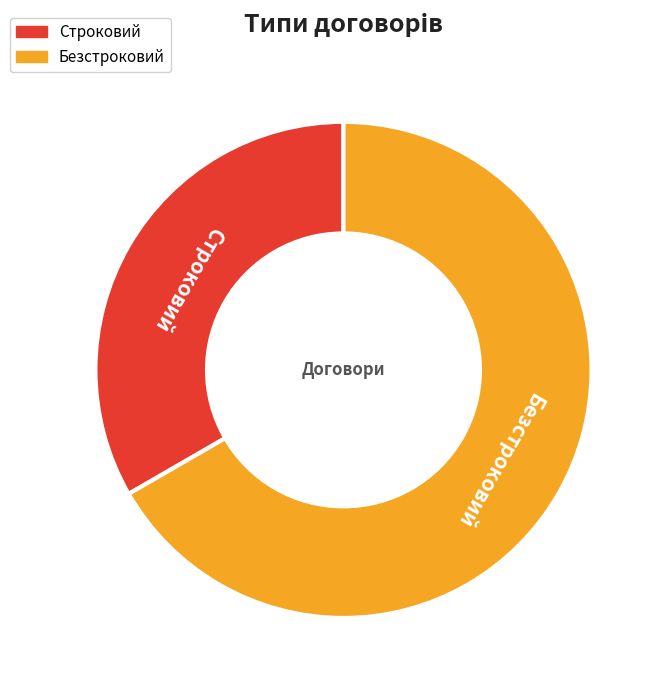

Is there any slice that represents more than half of the pie?

Yes